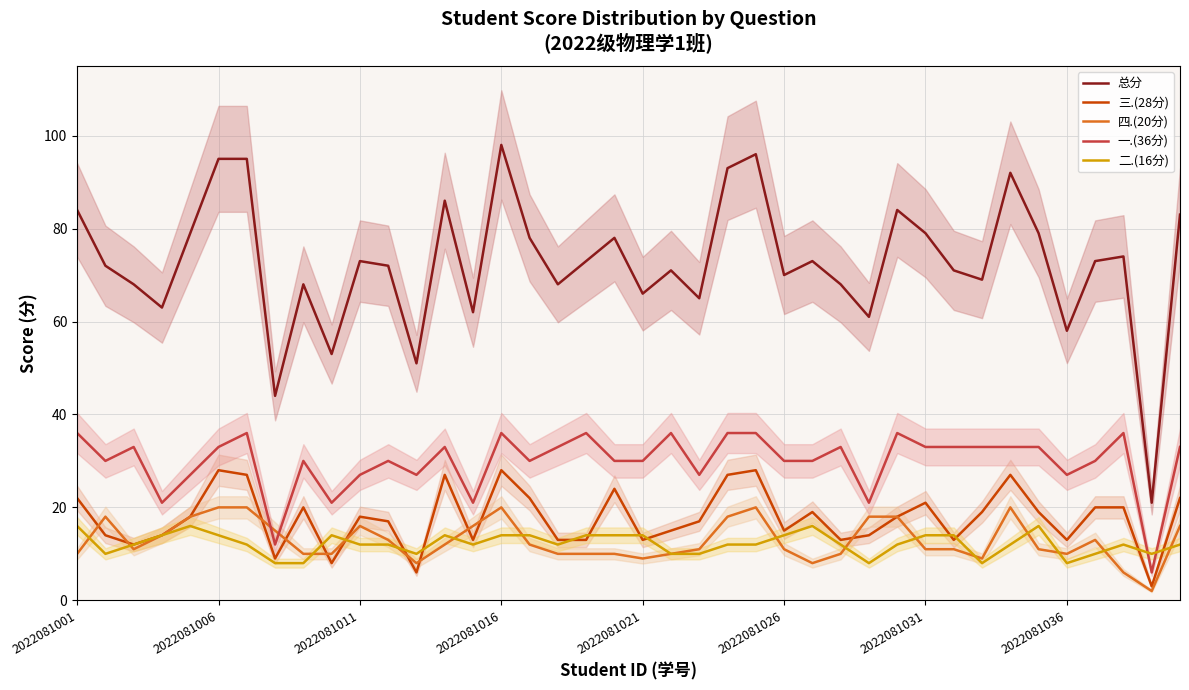

How many data points in 总分 are less than 73?

20